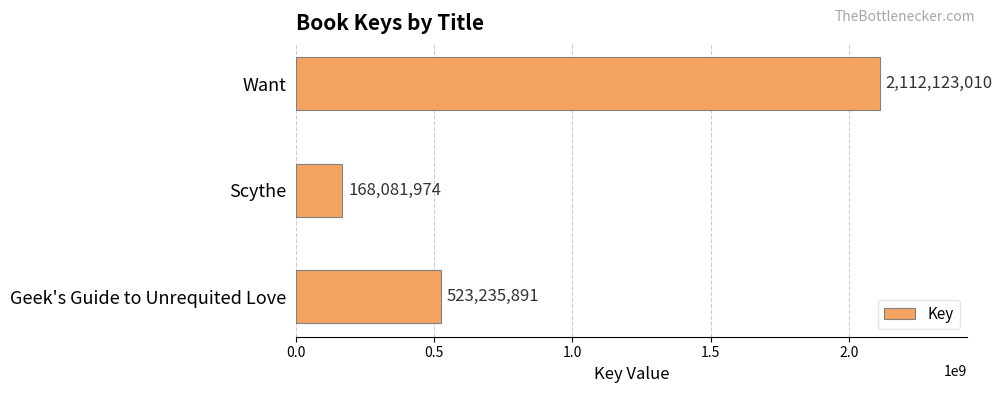

What is the sum of all values?

2803440875